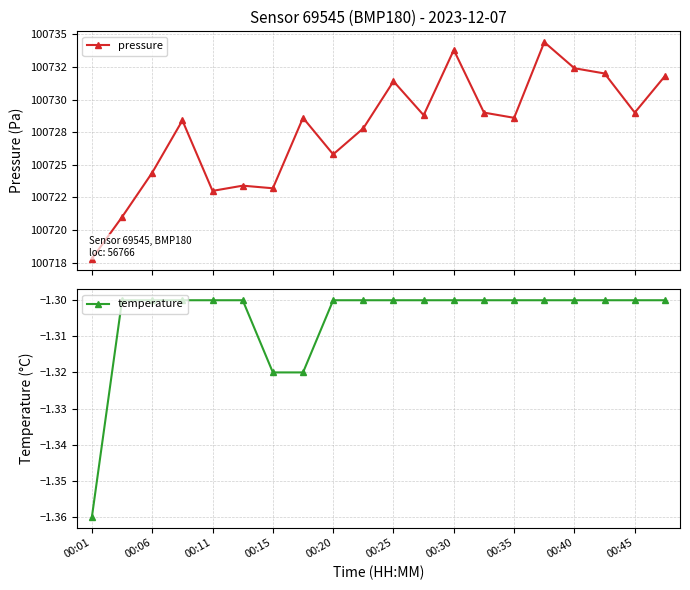

List the series in order of their overall mean, lowest first.

temperature, pressure